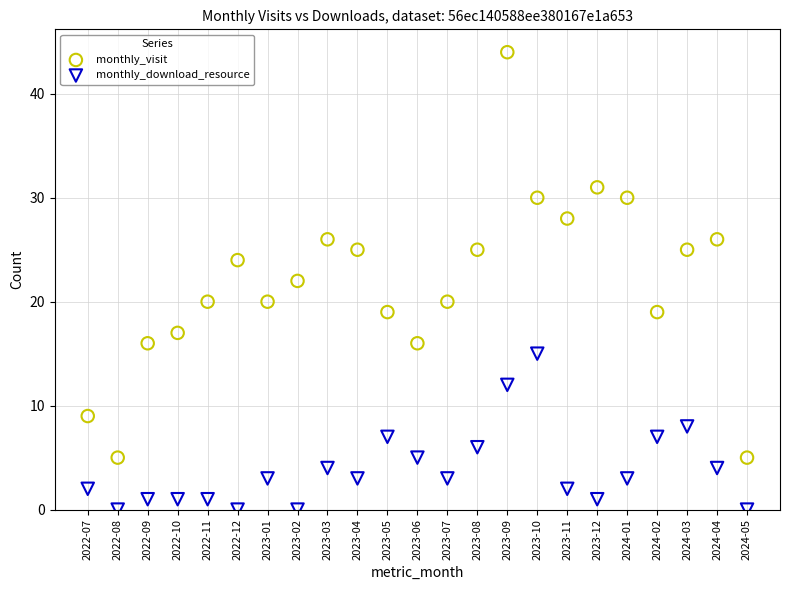

Which series has the widest spread of Y values?

monthly_visit